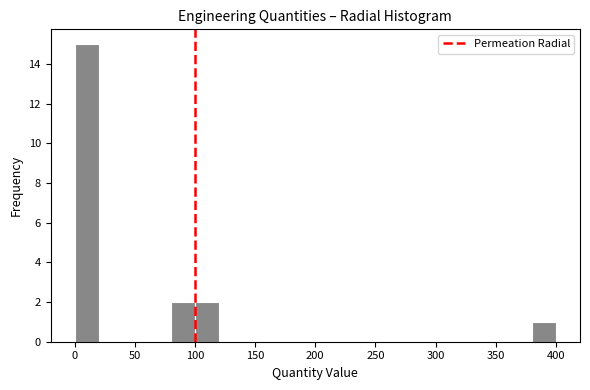

Around what value on the x-axis is the tallest bar? Give the approximate position of its centre, as read against the axis.

10